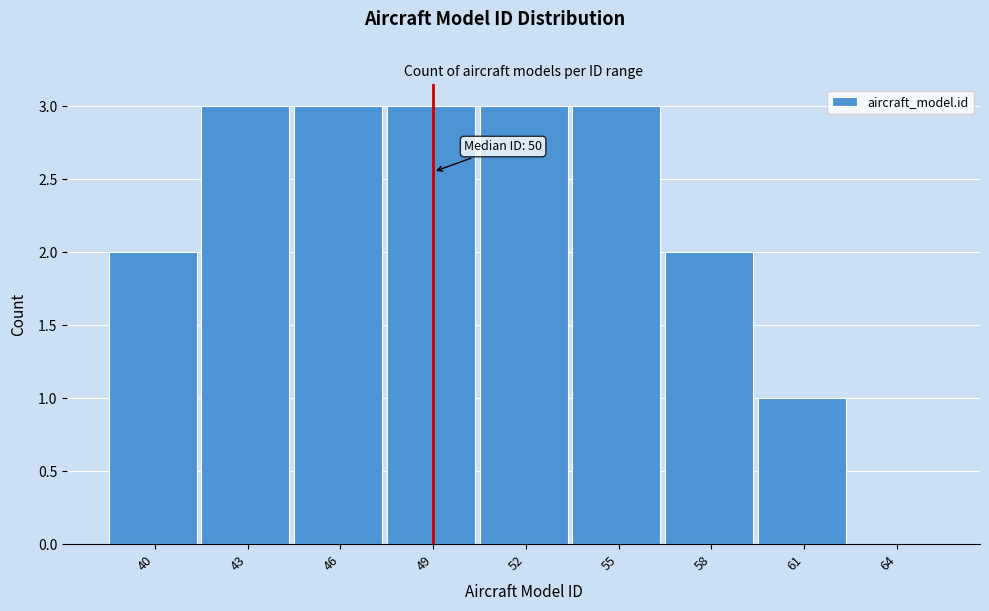

Reading left to right, what are all the values shown in this chart?

40=2	43=3	46=3	49=3	52=3	55=3	58=2	61=1	64=0